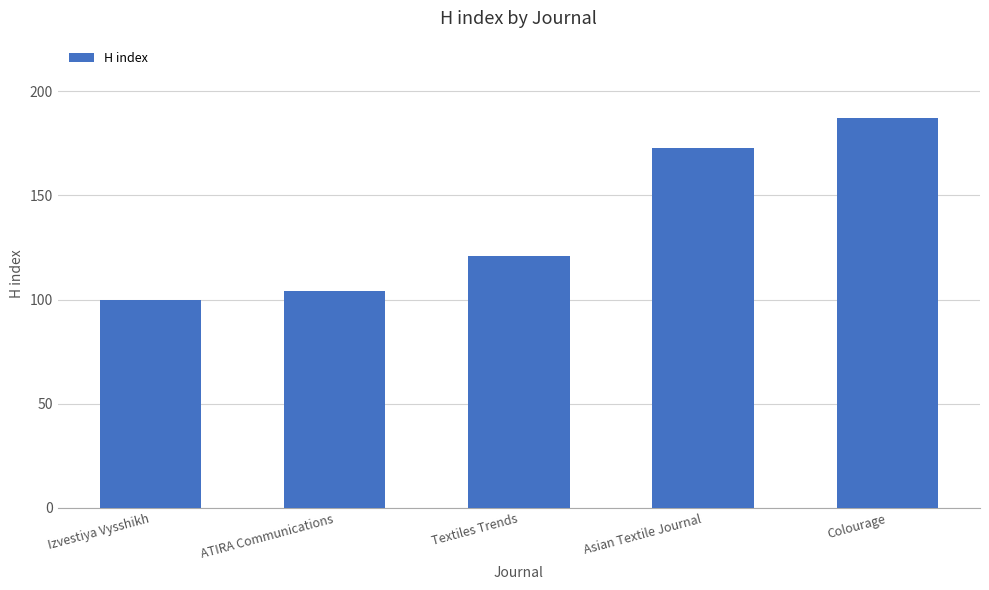

List the labels in order of value, smallest first.

Izvestiya Vysshikh, ATIRA Communications, Textiles Trends, Asian Textile Journal, Colourage